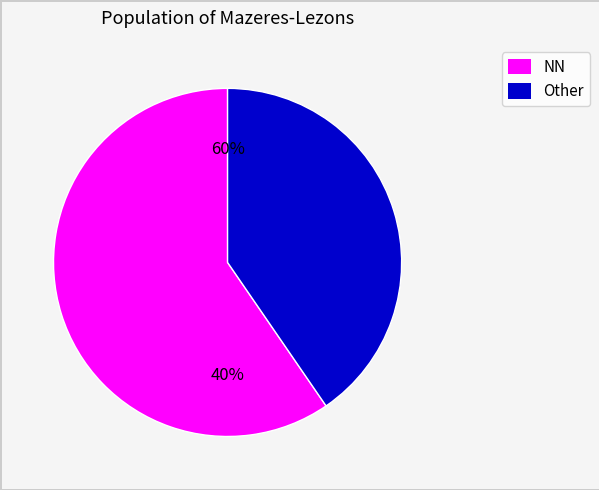

Which slice represents more than half of the pie?

NN